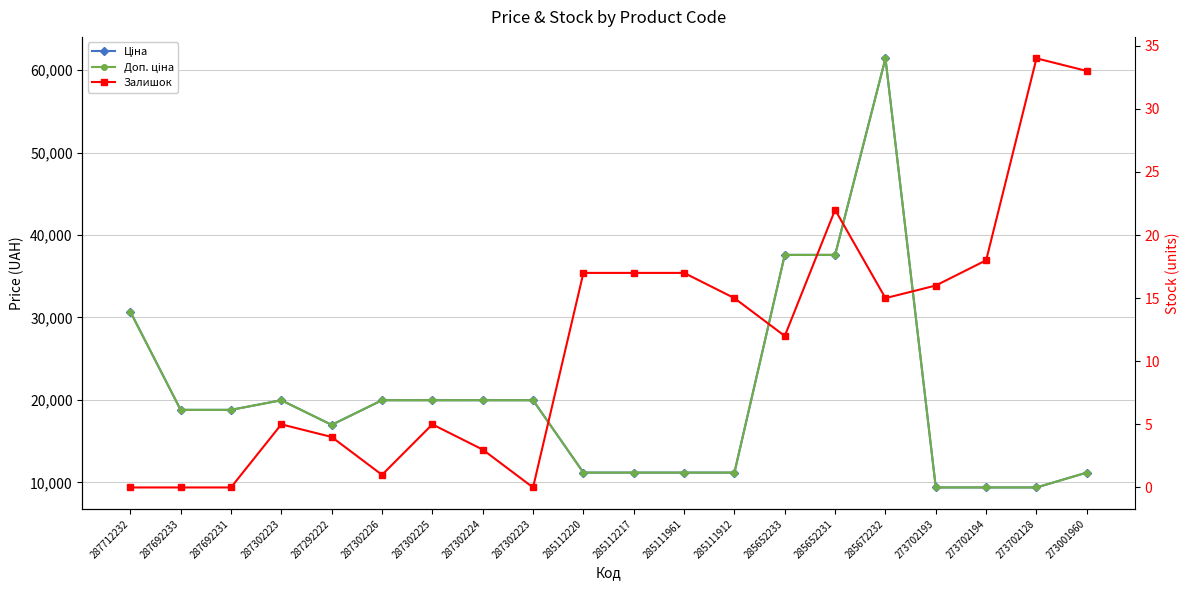

Which has a higher value, 287712232 or 285112220?

287712232